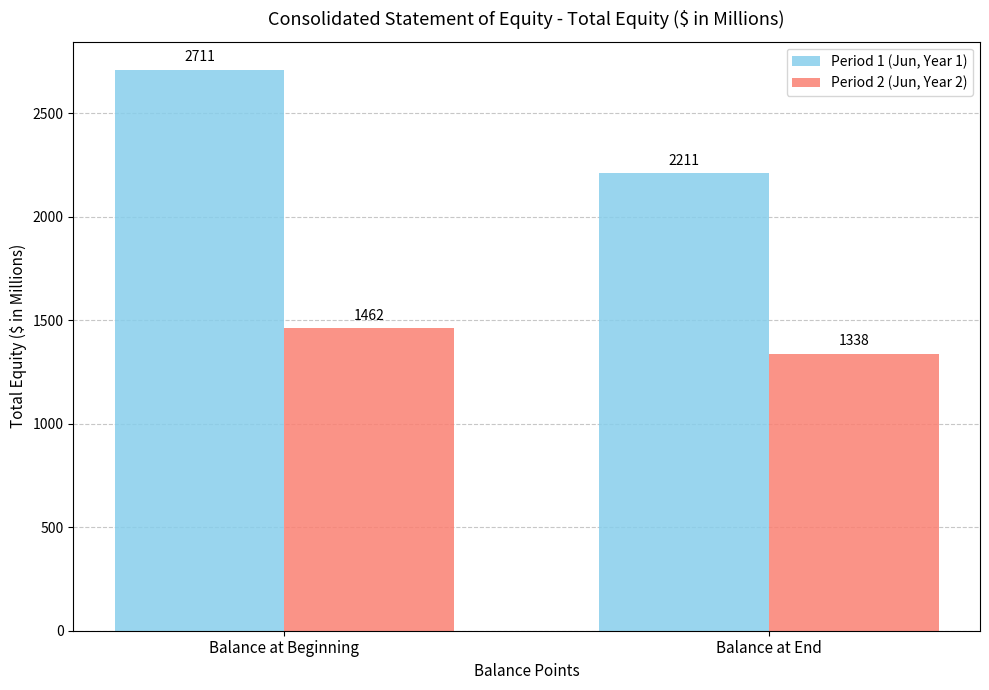

What is the minimum value shown in the chart?

1338